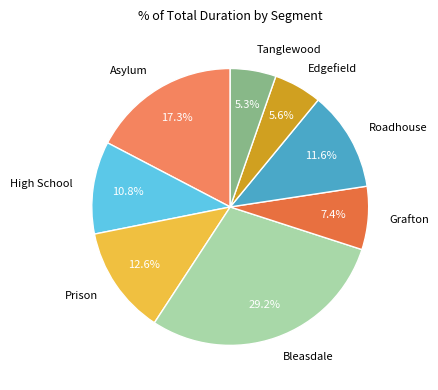

To the nearest percent, what is the difference between the High School and Edgefield slice percentages?

5%